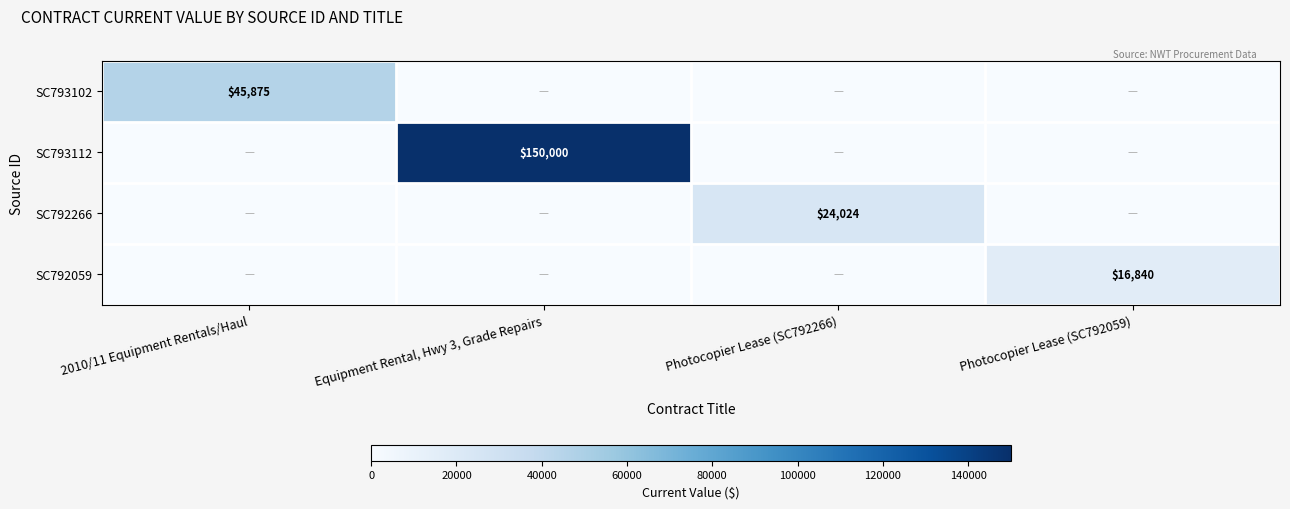

True or false: SC793102 has a value of 72325 at 2010/11 Equipment Rentals/Haul.

False